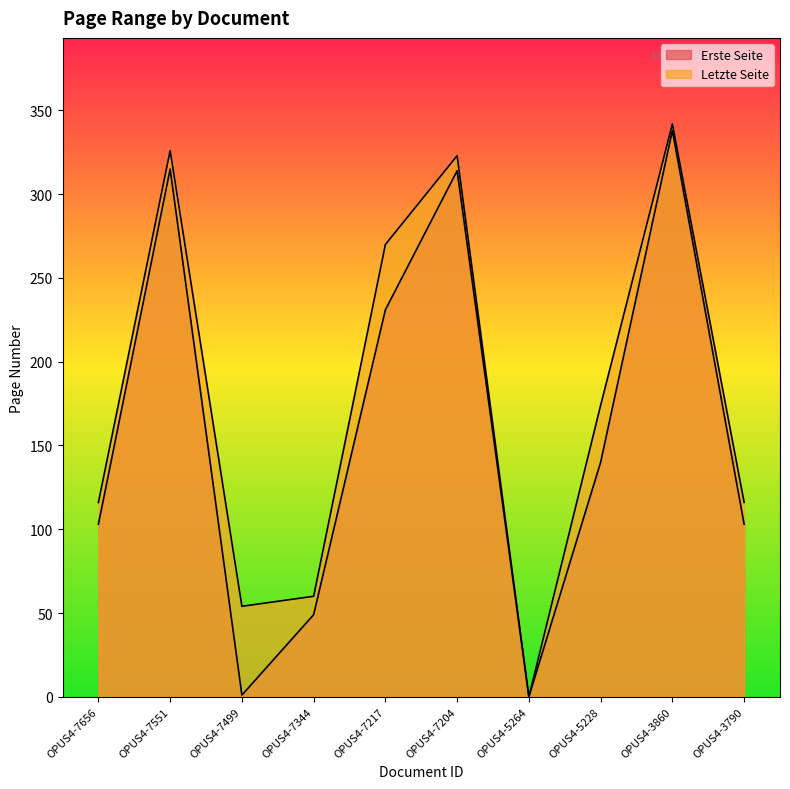

Which has a higher value, OPUS4-7204 or OPUS4-5264?

OPUS4-7204